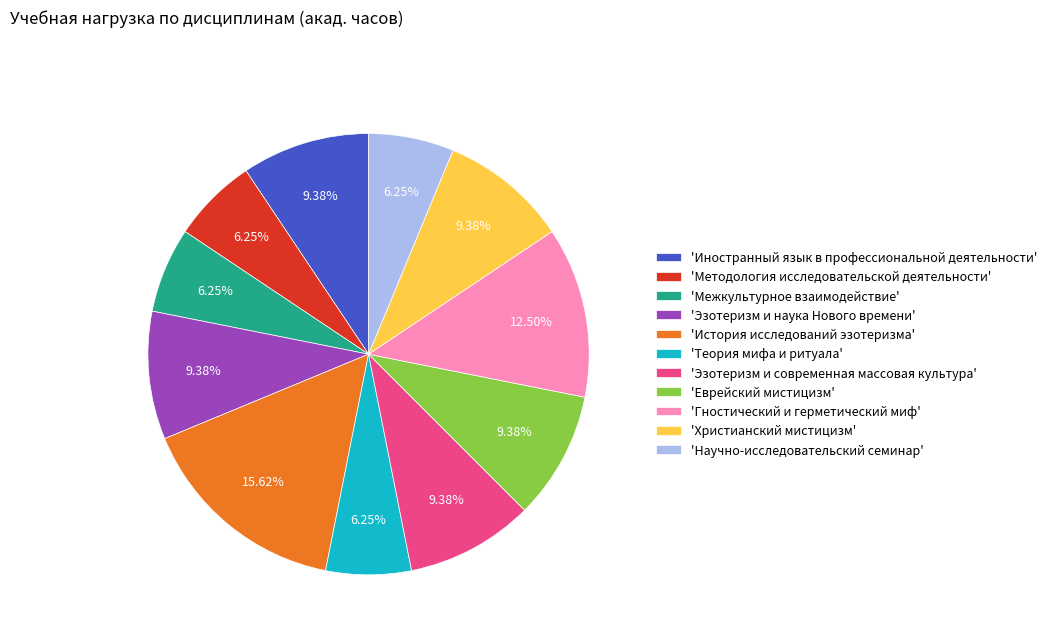

To the nearest percent, what is the difference between the largest and smallest slice percentages?

9%